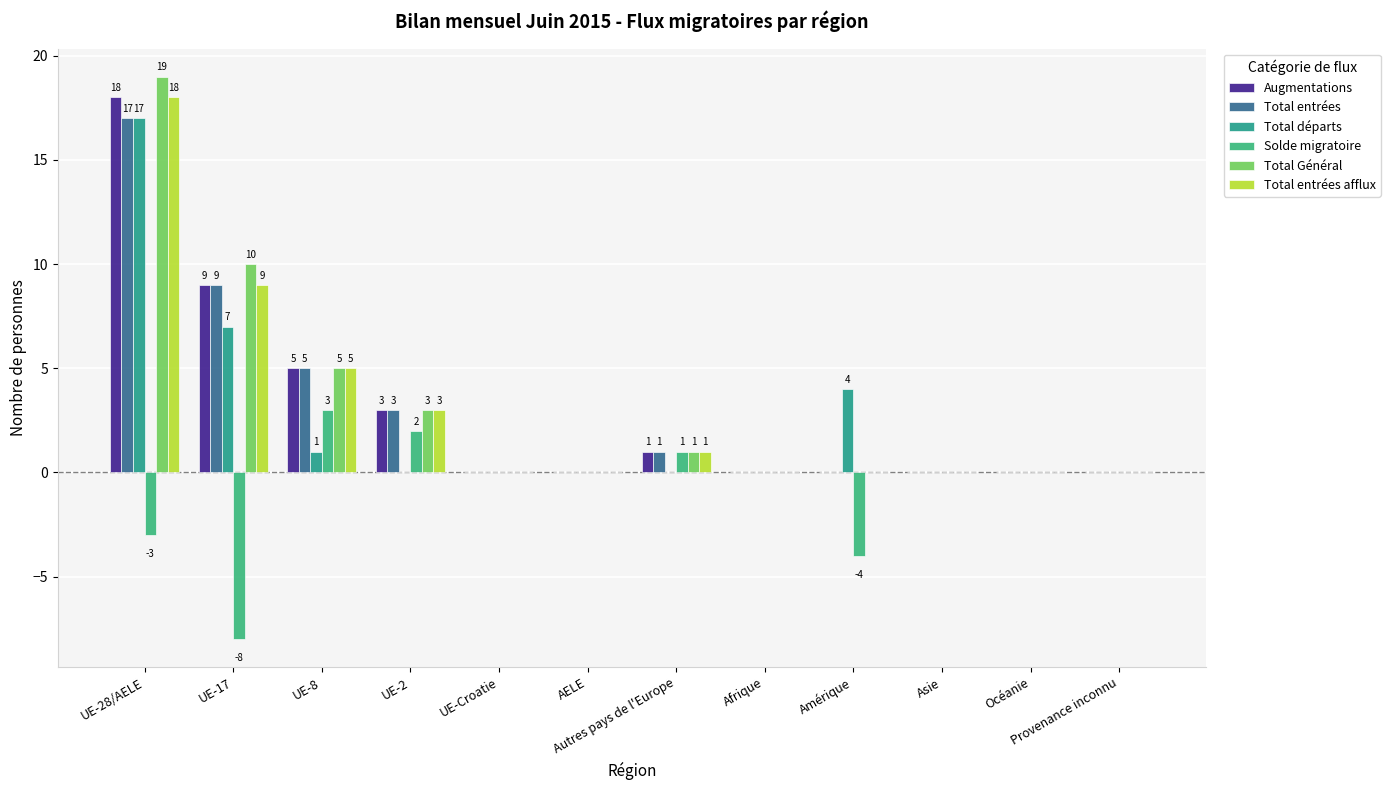

At which label is Total entrées closest to 8?

UE-17